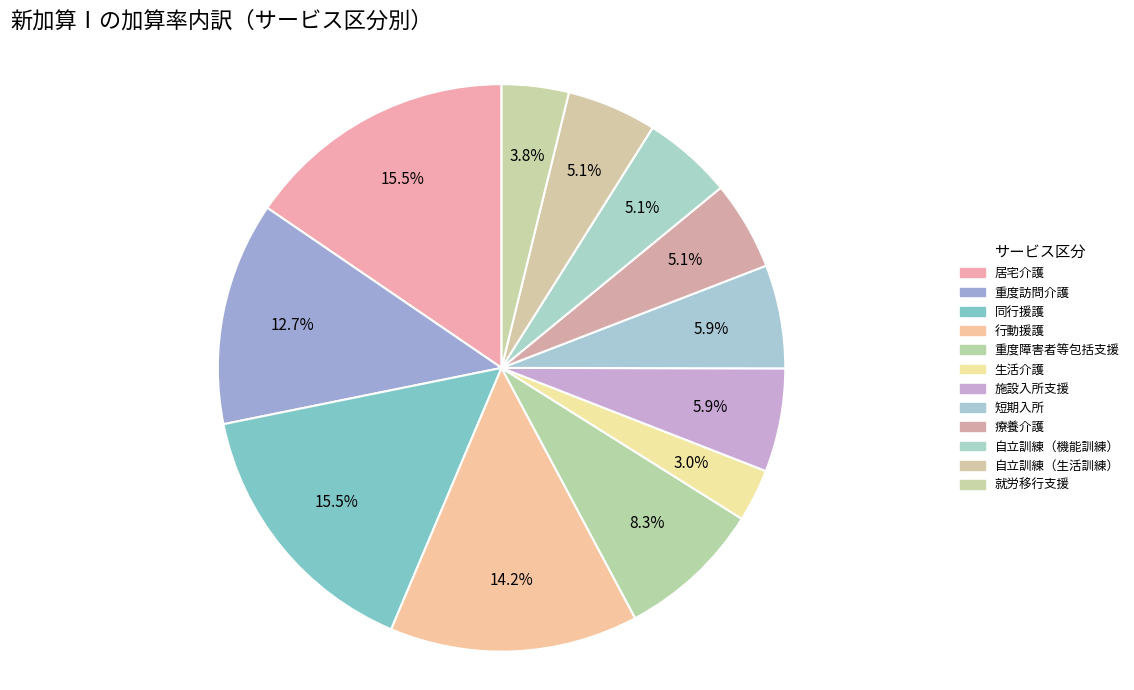

Count the number of slices in the pie.

12